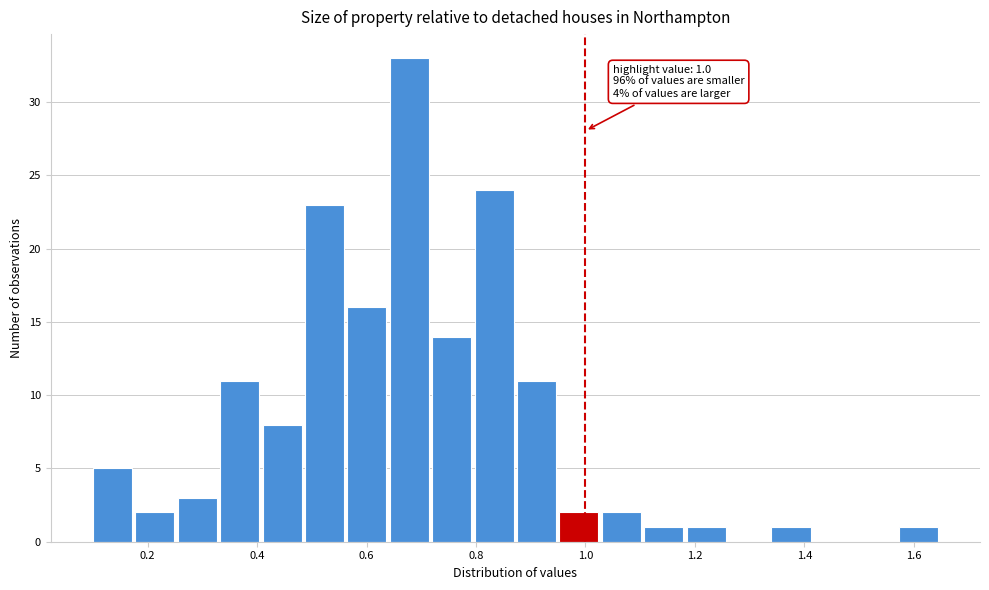

Read against the x-axis, roughly where is the centre of the tallest bar?

0.68